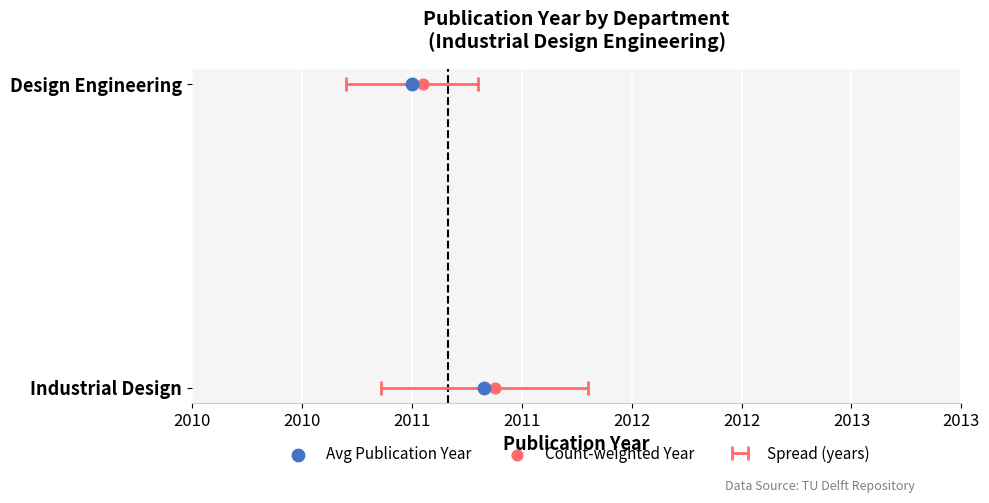

Which series reaches the minimum Y coordinate?

Avg Publication Year